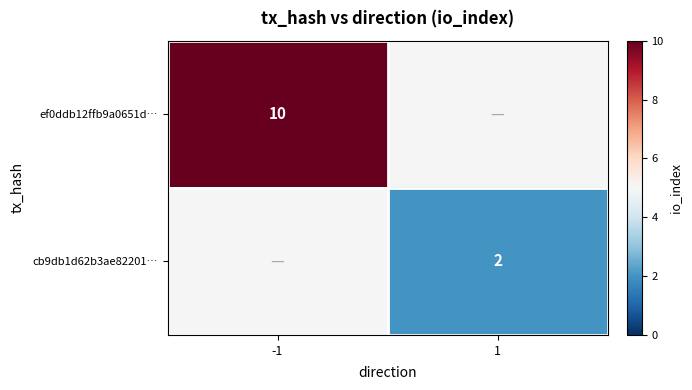

At how many categories does at least one series exceed 3?

1